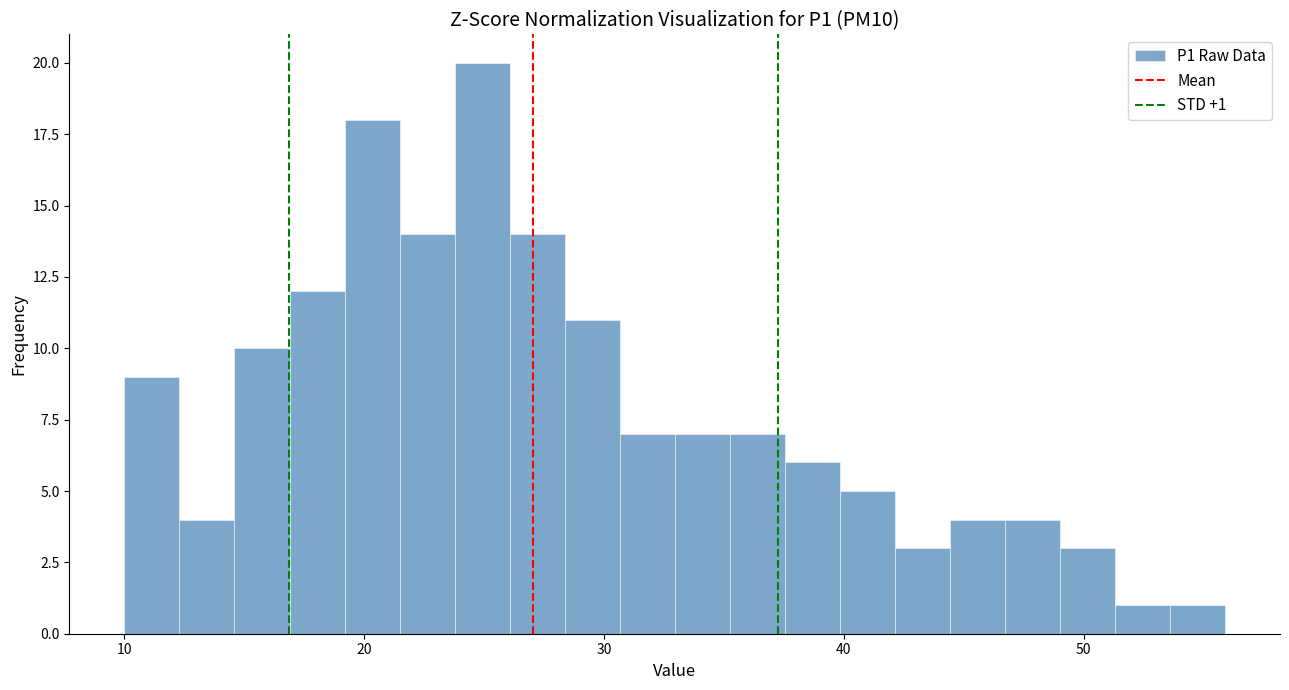

Read against the x-axis, roughly where is the centre of the tallest bar?

25